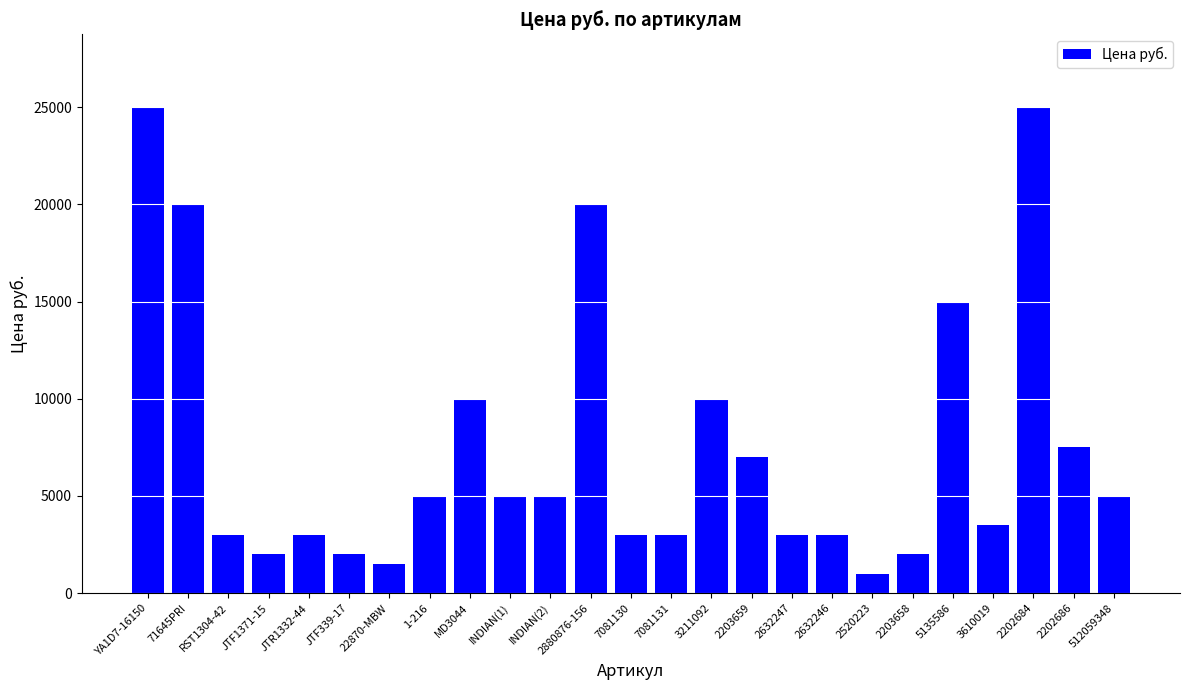

What is the change in value from 2520223 to 2203658?

+1000